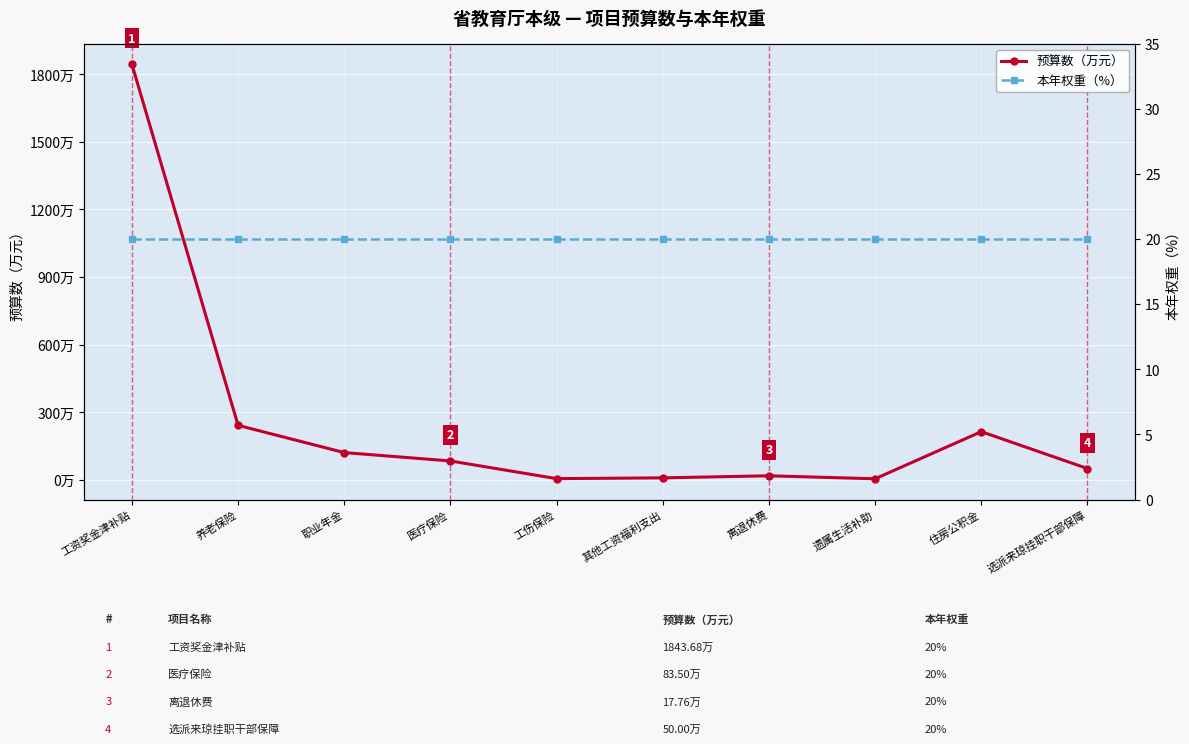

What is the lowest value of the 预算数（万元） series?

4.5